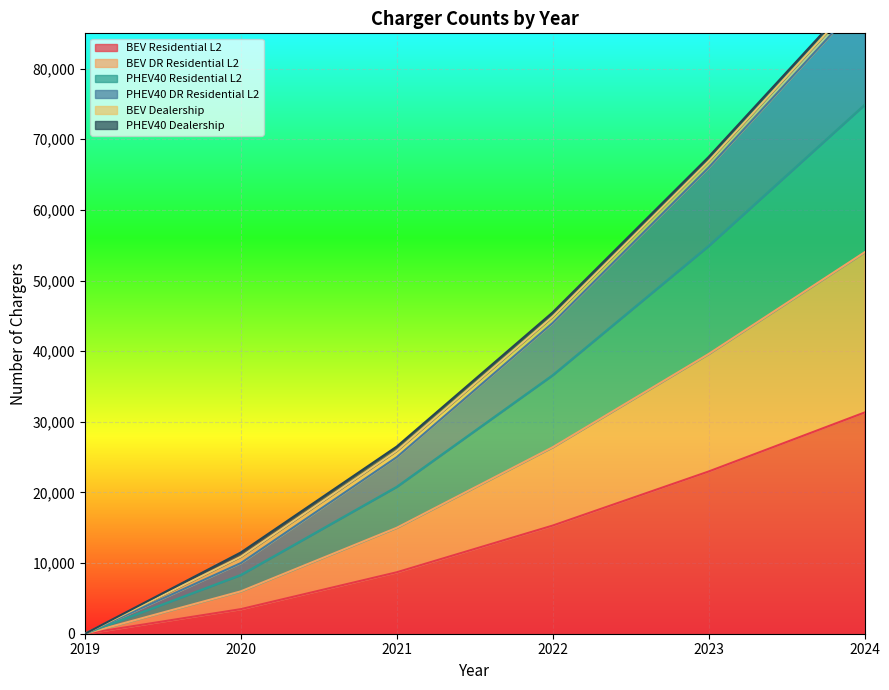

Rank the categories by BEV Residential L2 value from highest to lowest.

2024, 2023, 2022, 2021, 2020, 2019